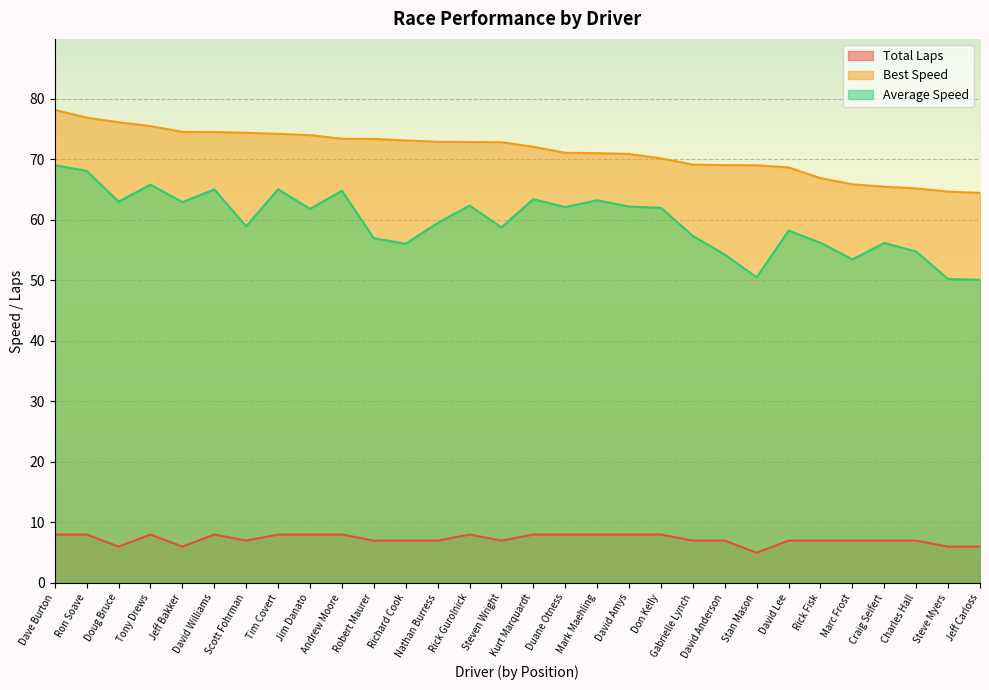

How many data points does each series have?

30